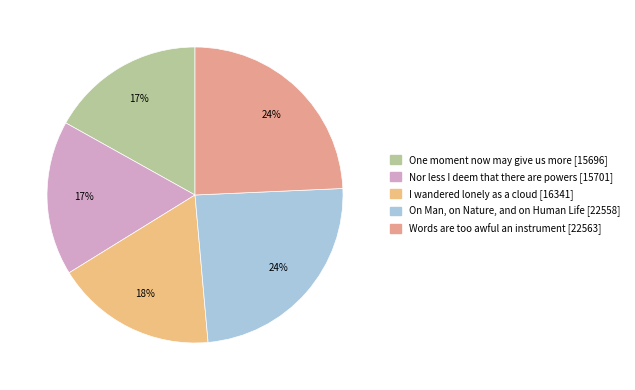

Does One moment now may give us more account for over 50% of the chart?

No